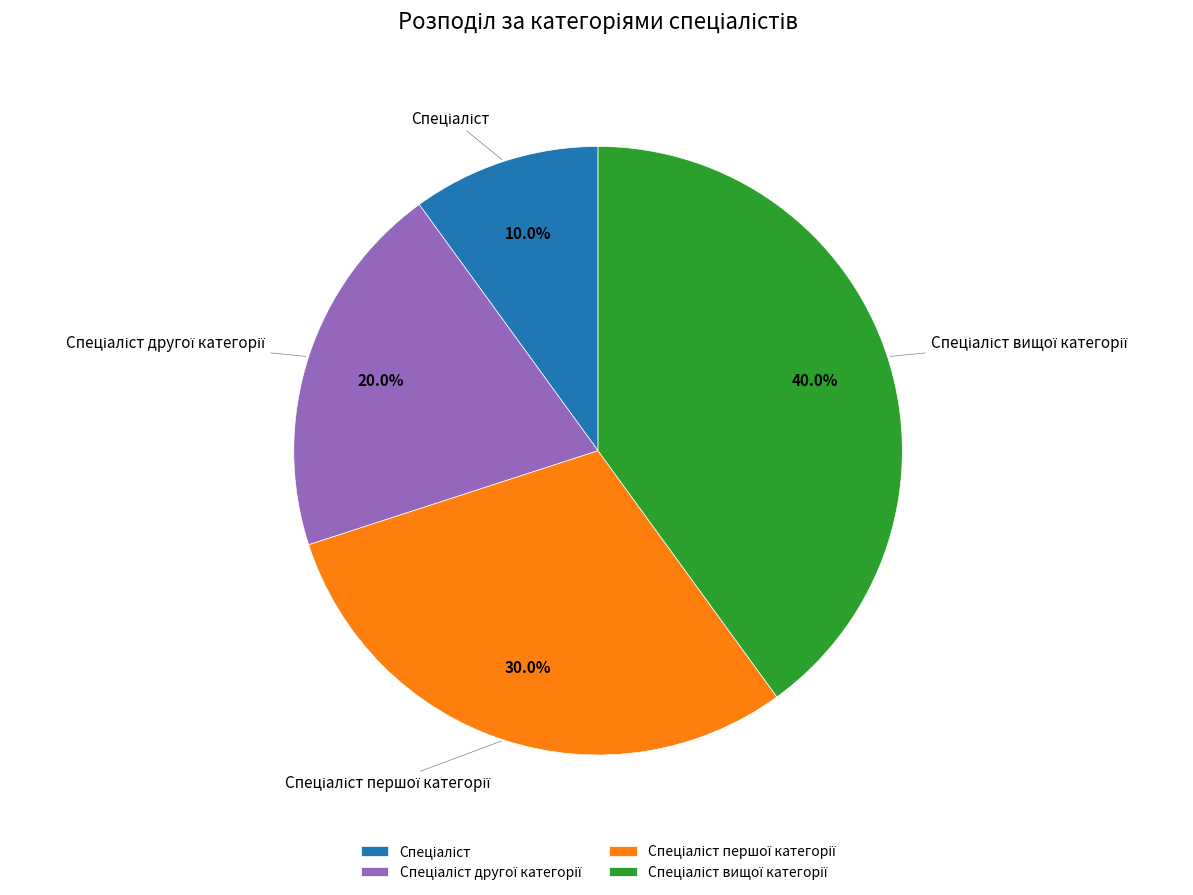

To the nearest percent, what is the difference between the largest and smallest slice percentages?

30%